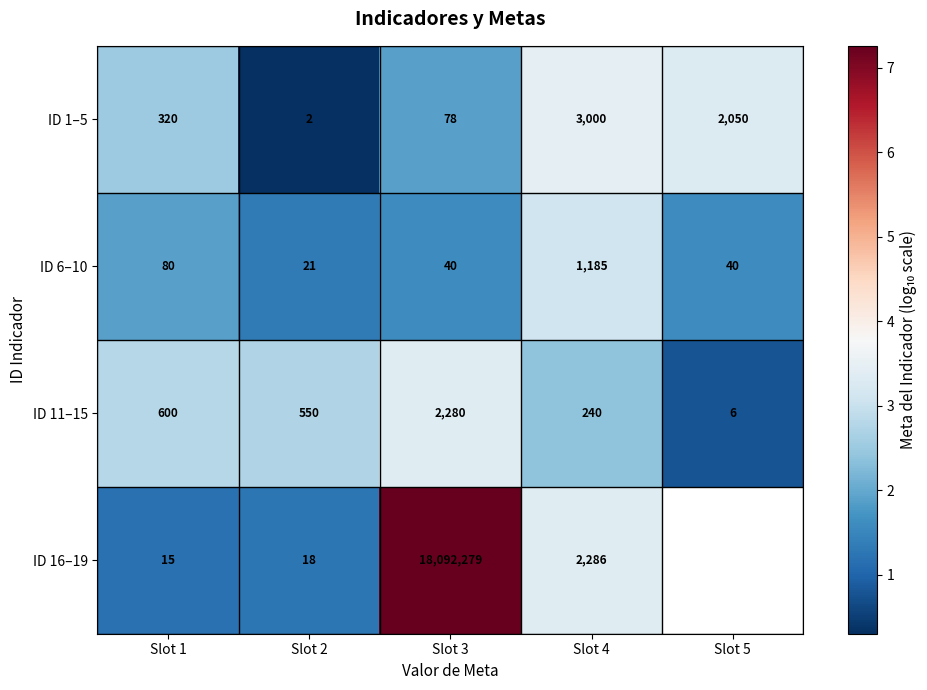

The ID 1–5 series shows 2.6 at Slot 3. True or false?

False